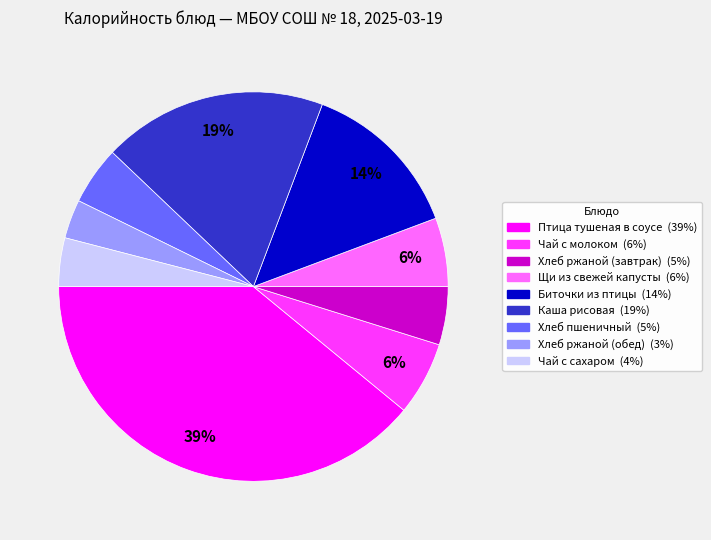

How many segments does this pie chart have?

9